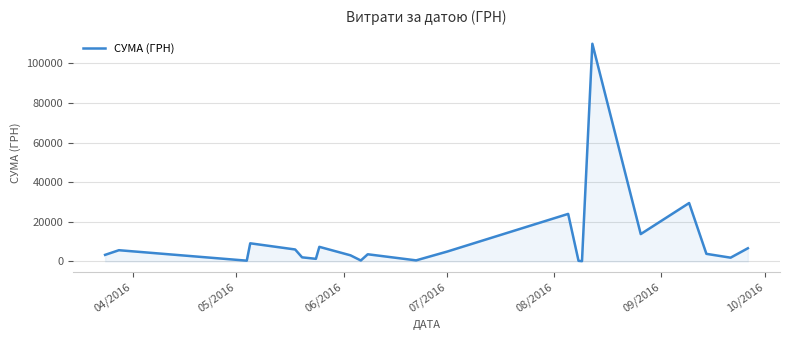

What is the maximum value shown in the chart?

109857.0